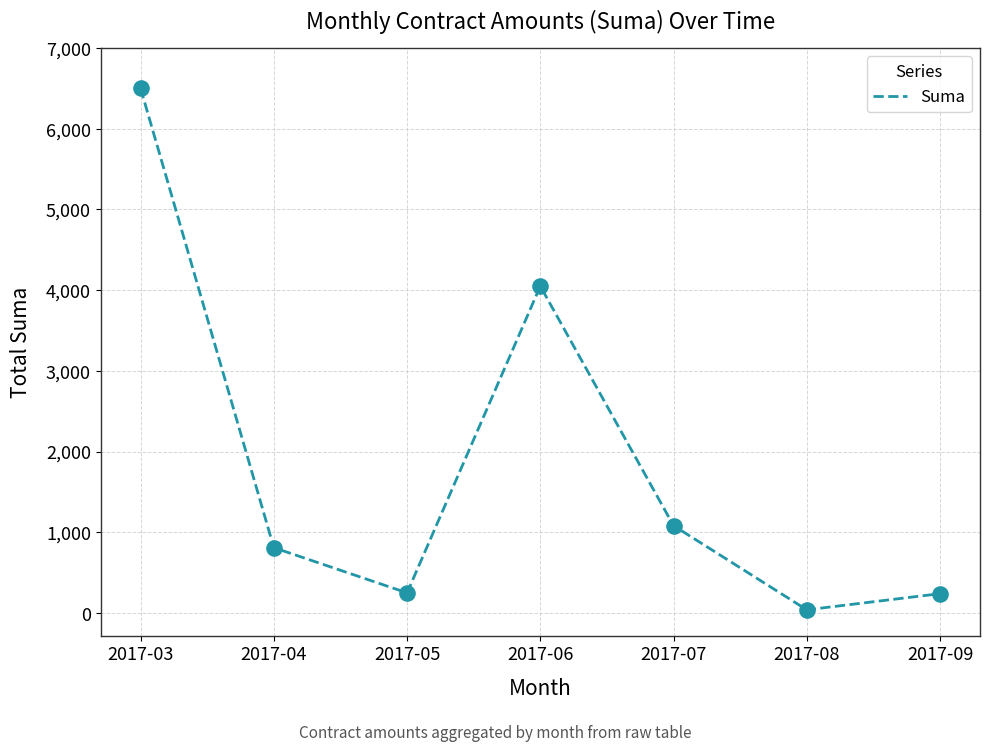

What is the change in value from 2017-04 to 2017-06?

+3240.0